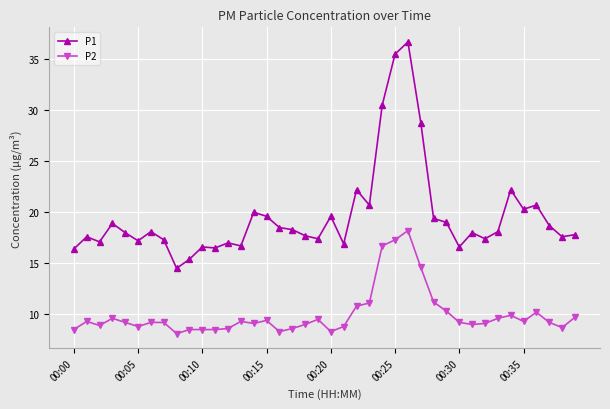

Which series has the widest spread of values?

P1